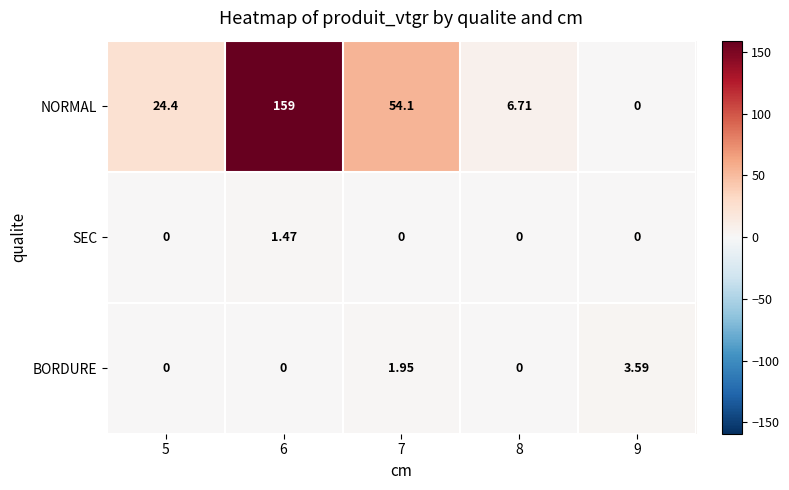

Which series has the largest range (max minus min)?

NORMAL